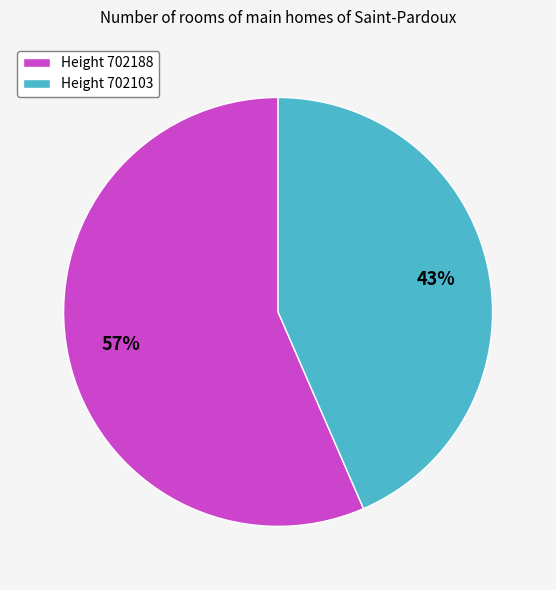

Is there a majority slice in this chart?

Yes